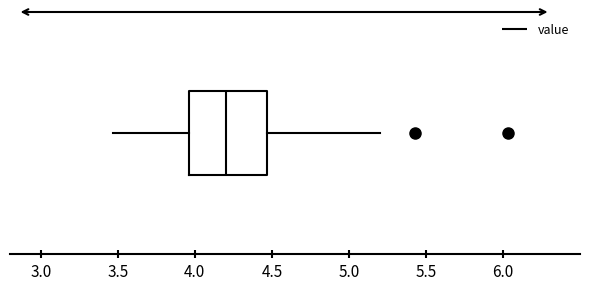

Read this box plot against the x-axis: the position of the median line, the range covered by the box, and the ends of both whiskers. The values are not printed on the chart, so give them approximately, as read against the axis.

median 4.20, box 3.95 to 4.45, whiskers 3.45 to 5.20